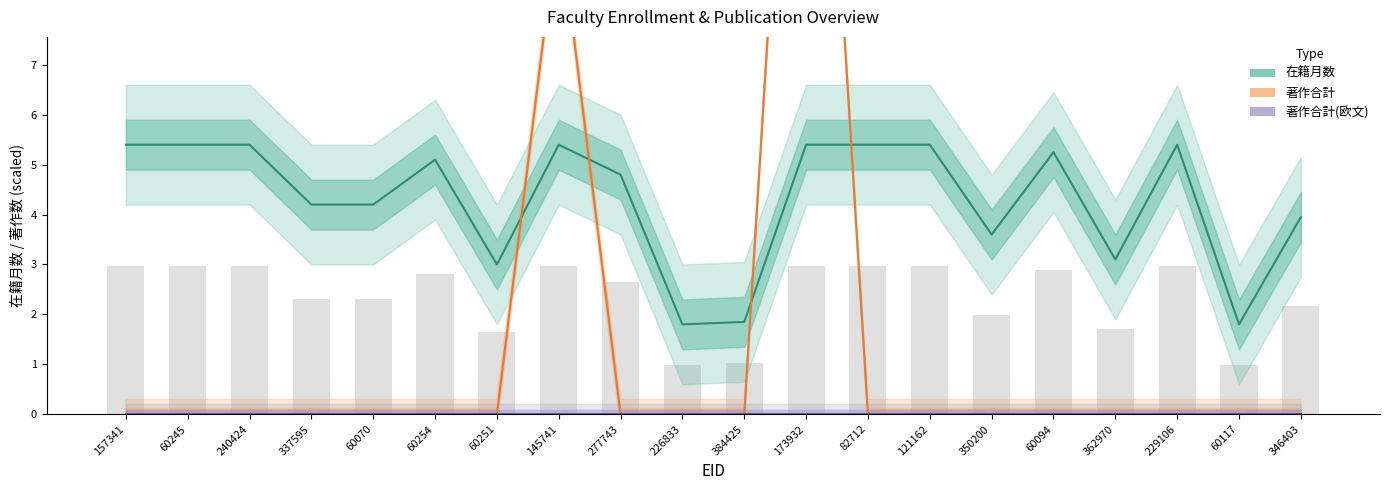

At 173932, list the series in order from largest to smallest.

著作合計, 在籍月数, 著作合計(欧文)